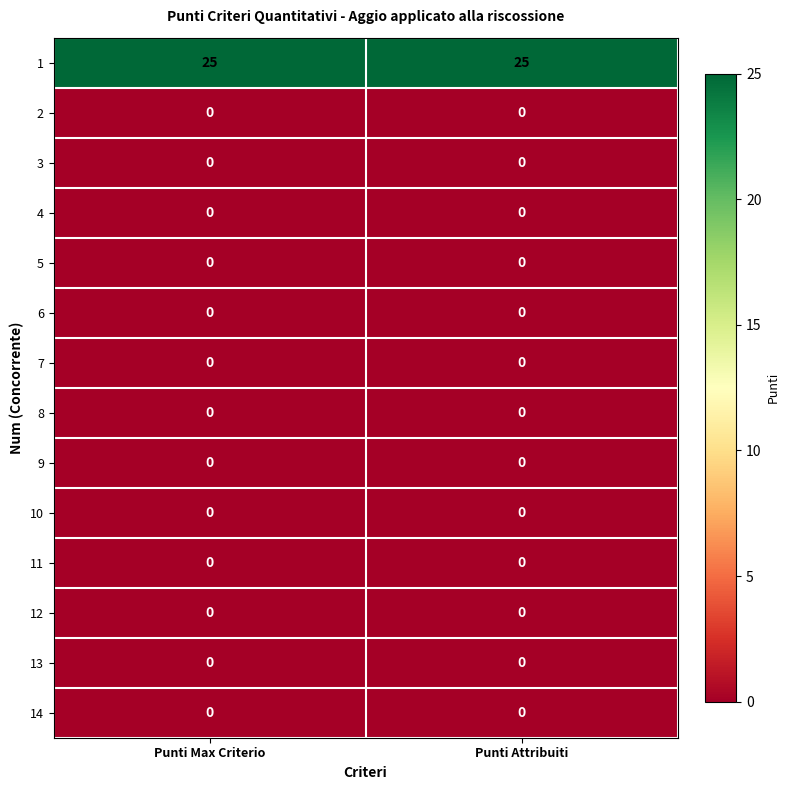

What is the difference between the highest and lowest values at Punti Max Criterio?

25